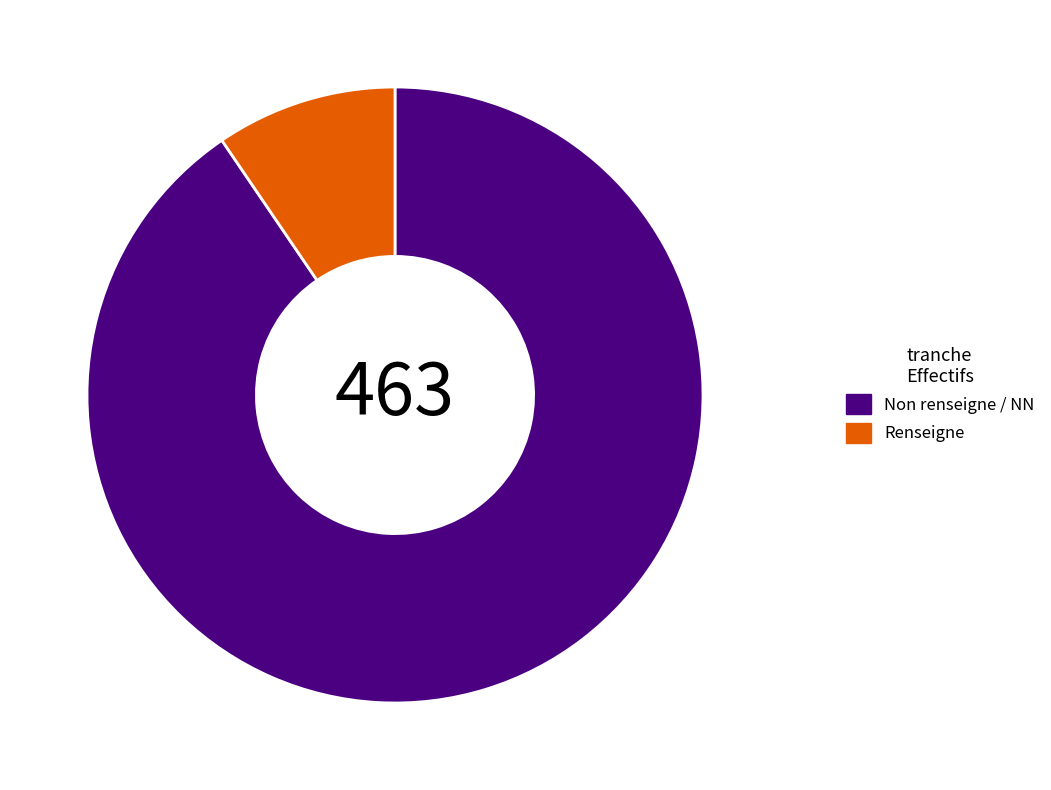

How many segments does this pie chart have?

2